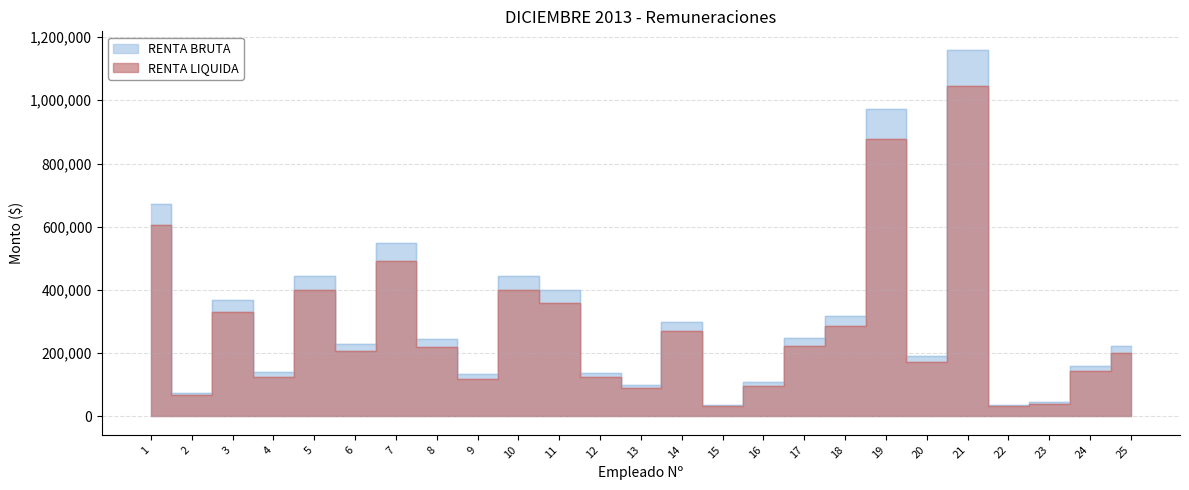

Which category has the lowest value in the RENTA BRUTA series?

22